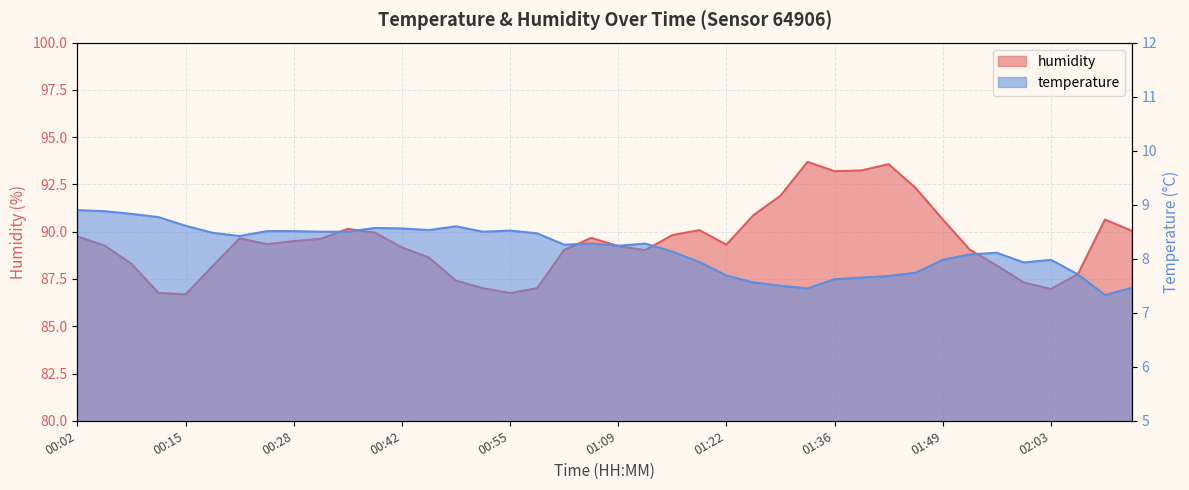

The humidity series shows 119.9 at 01:22. True or false?

False